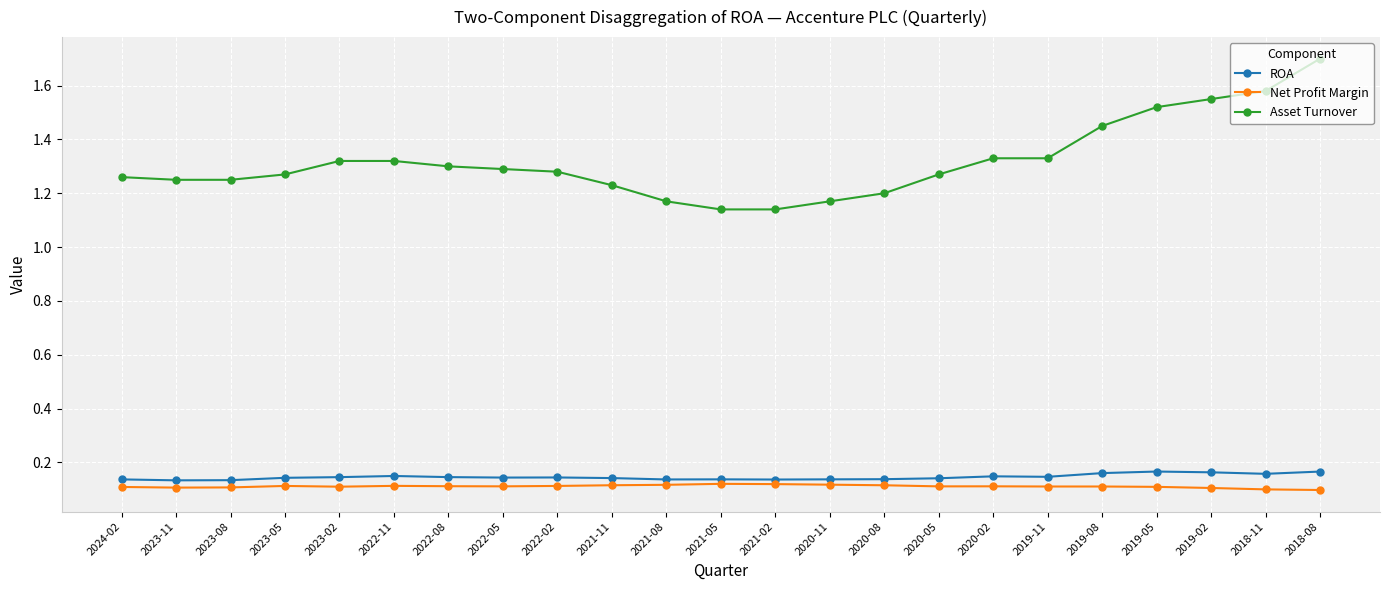

Which series changed the most between 2022-08 and 2019-02?

Asset Turnover